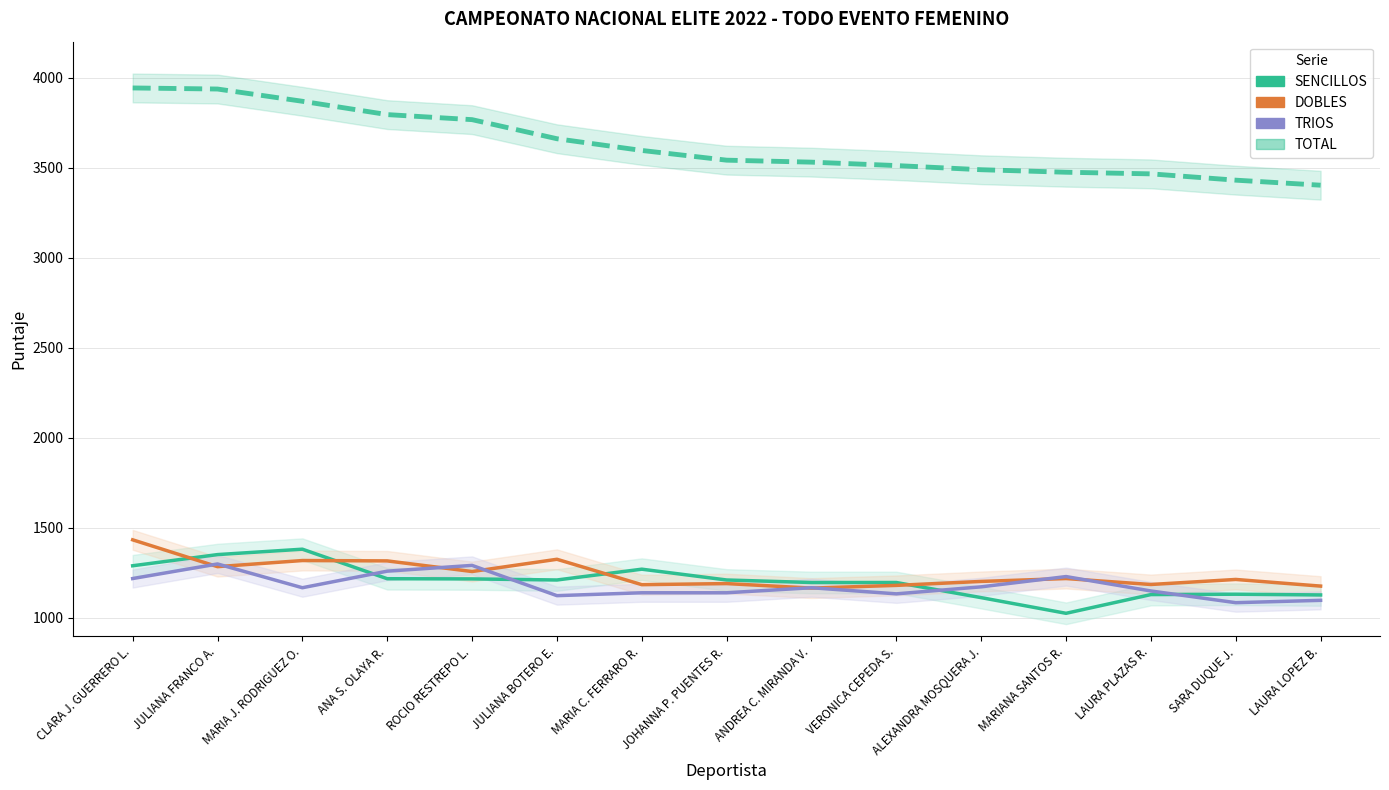

At which category does TRIOS reach its first local peak?

JULIANA FRANCO A.